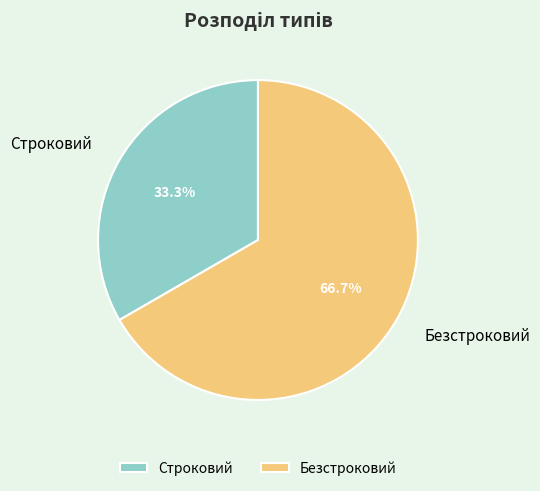

Does Строковий account for over 50% of the chart?

No